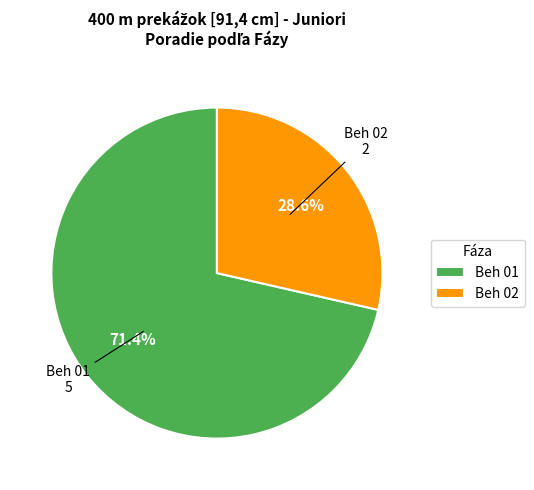

Which slice is the smallest?

Beh 02